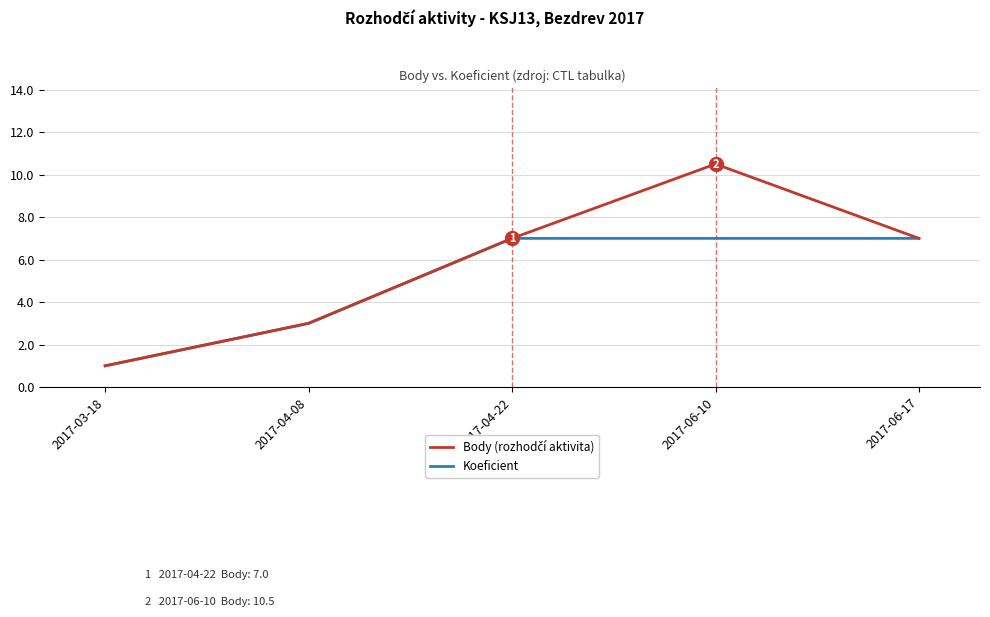

Reading left to right, list all the values displayed in this chart.

Body: 2017-03-18=1.0	2017-04-08=3.0	2017-04-22=7.0	2017-06-10=10.5	2017-06-17=7.0
Koeficient: 2017-03-18=1.0	2017-04-08=3.0	2017-04-22=7.0	2017-06-10=7.0	2017-06-17=7.0